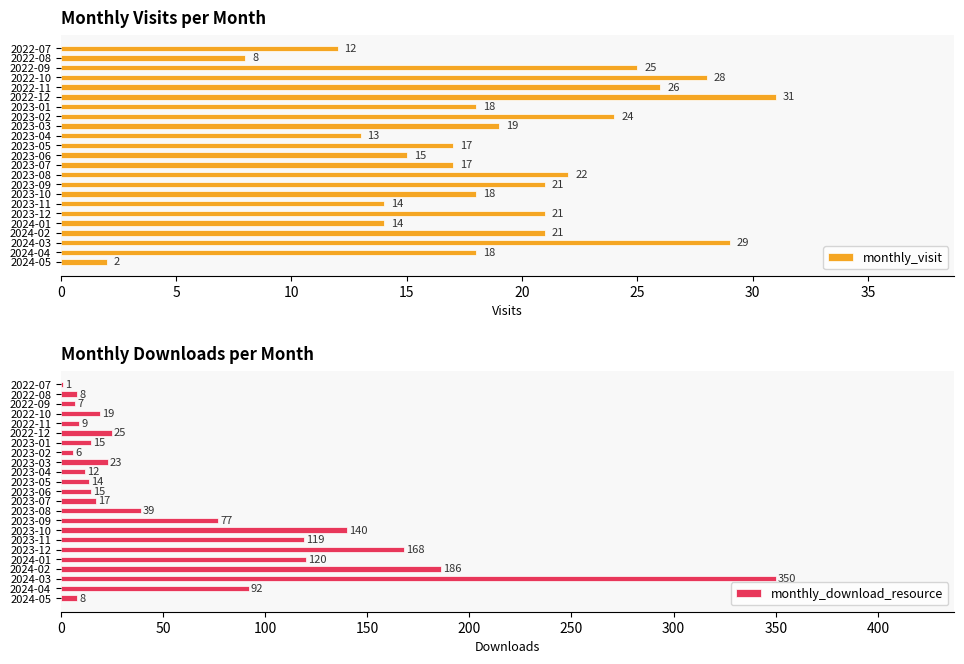

Count the number of data series in this chart.

2